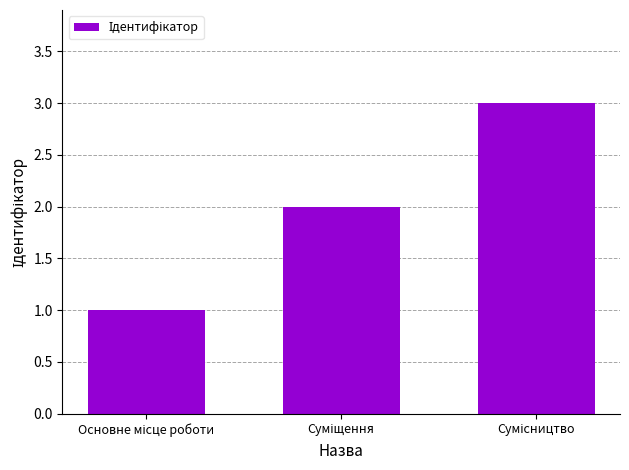

Reading left to right, list all the values displayed in this chart.

1	2	3